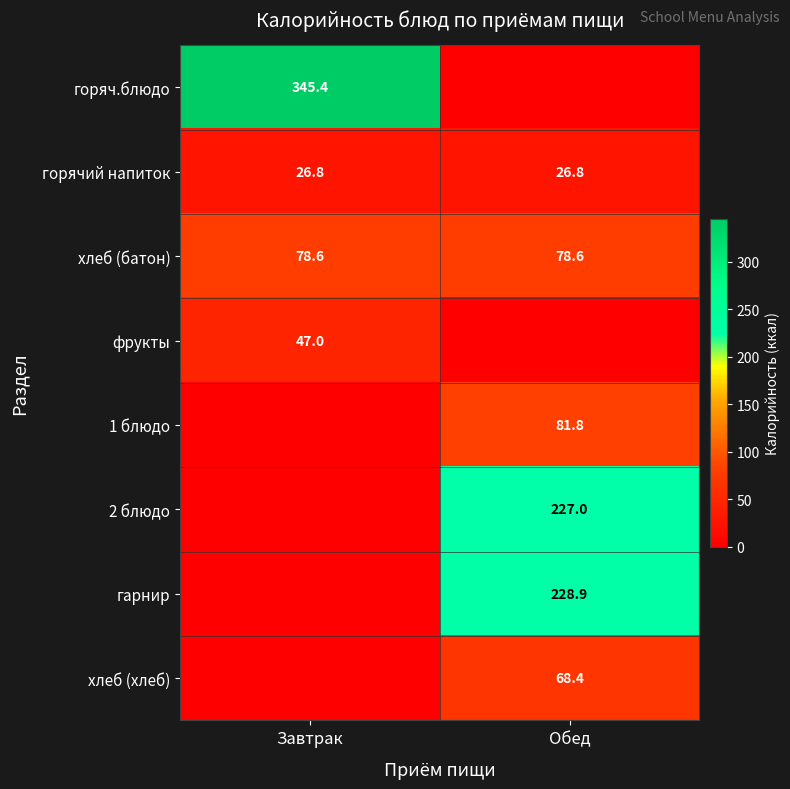

What is the difference between the highest and lowest values at Завтрак?

345.4